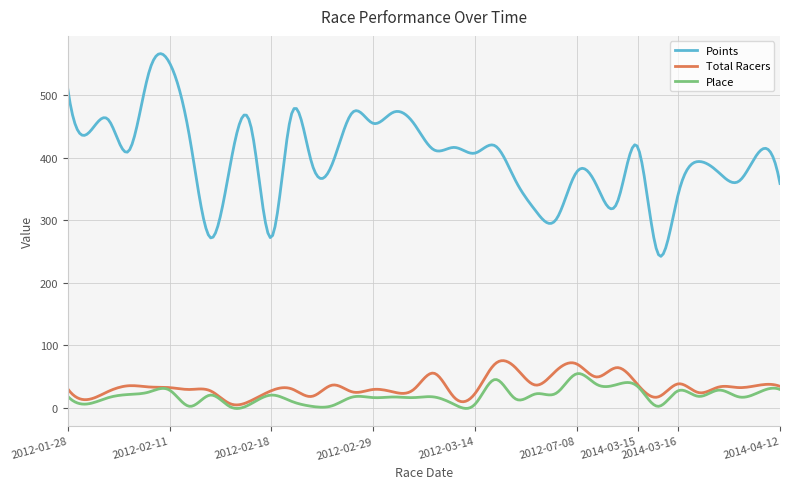

True or false: Total Racers and Points cross at least once.

False